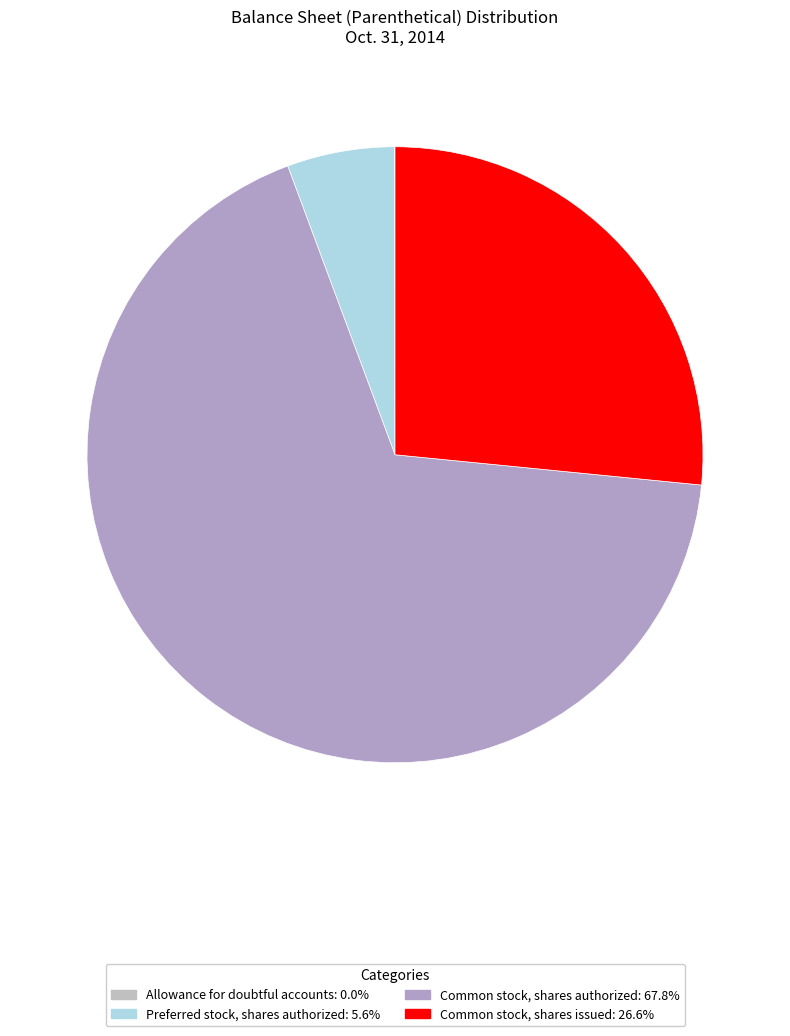

What is the smallest slice in the pie chart?

Allowance for doubtful accounts